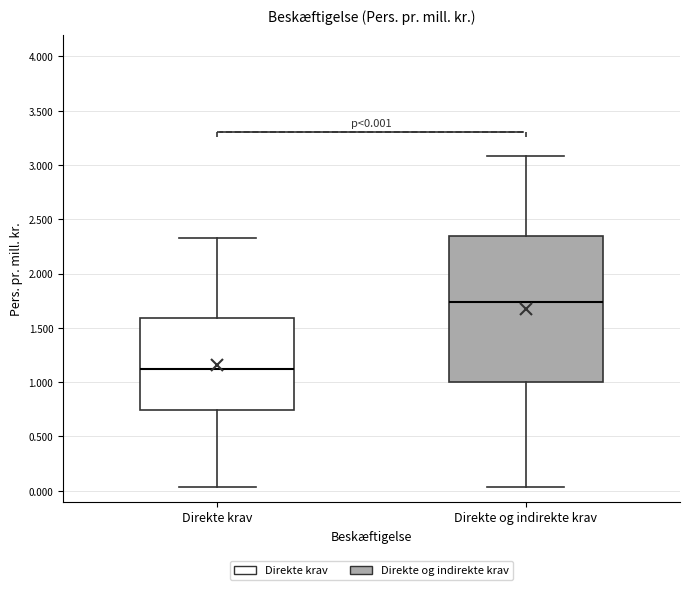

Which box's median line is the lowest?

Direkte krav